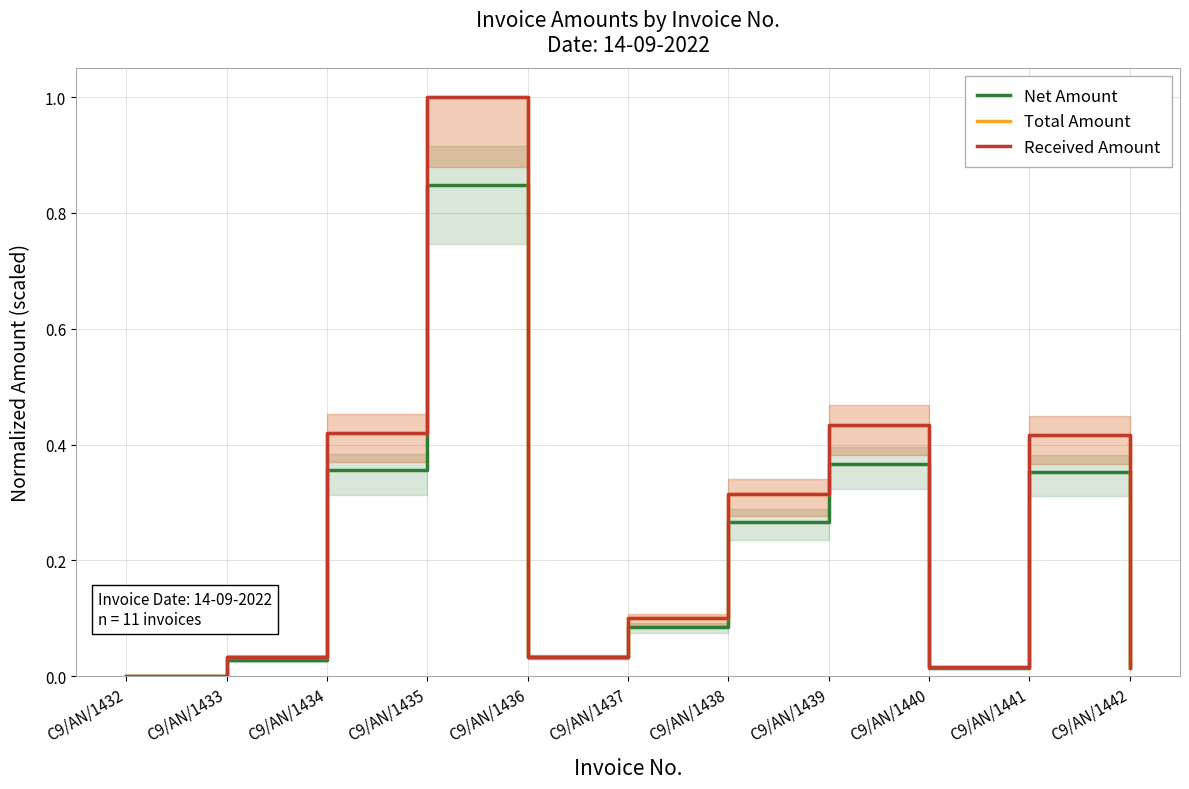

What is the maximum value for Total Amount?

1.0